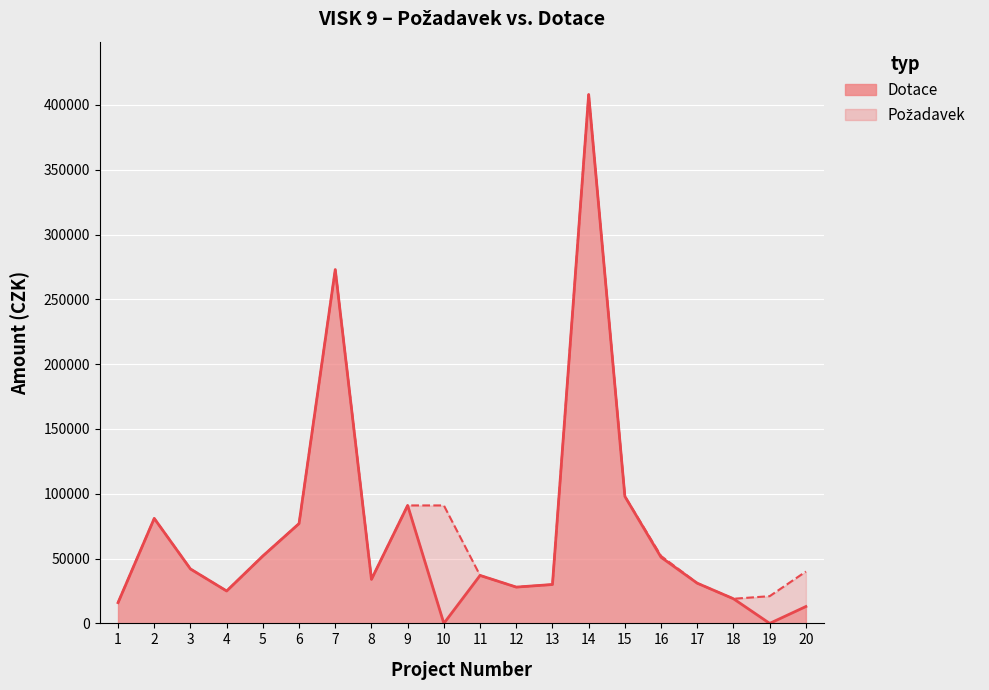

The Pozadavek series shows 98000 at 15. True or false?

True